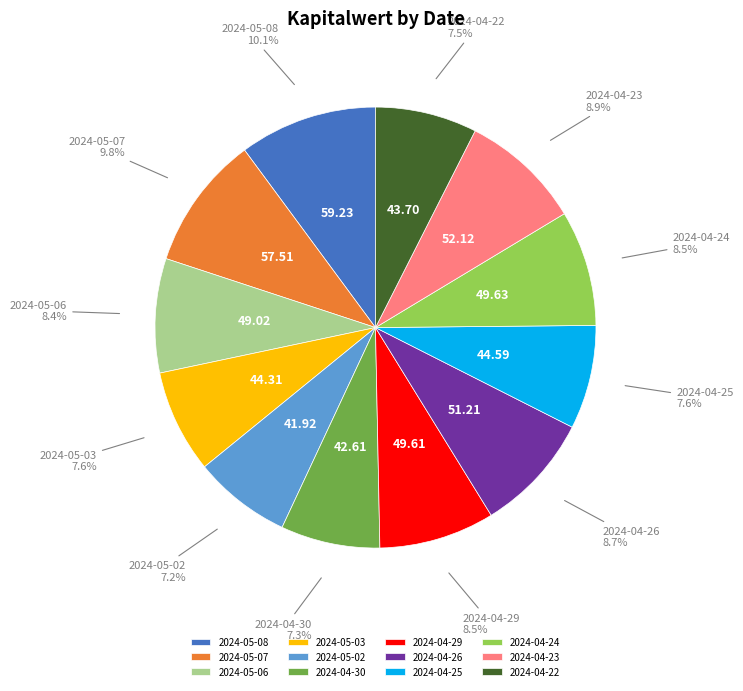

Between 2024-05-08 and 2024-05-02, which is larger?

2024-05-08